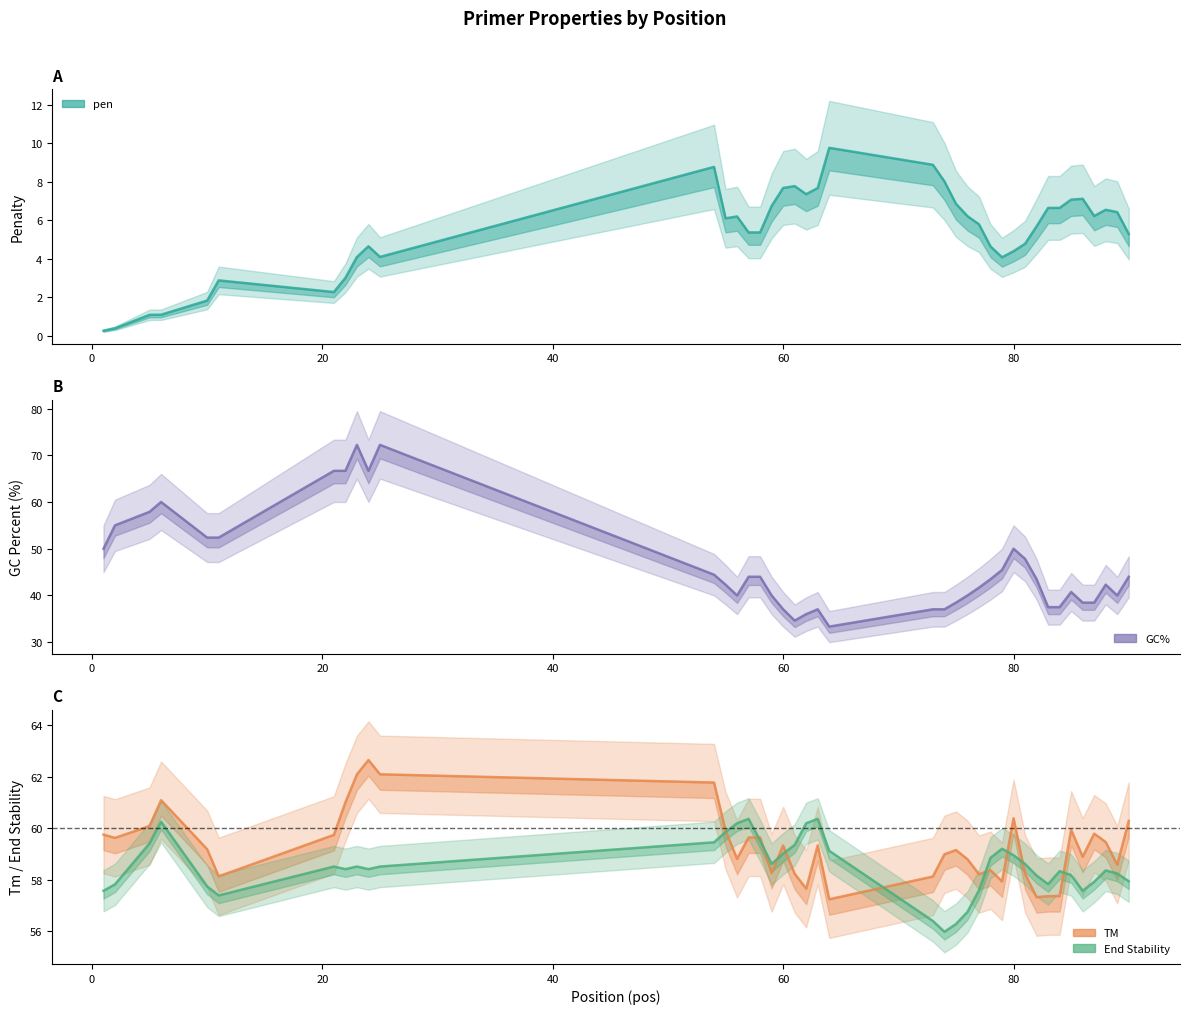

How many interior local peaks does the TM series have?

9